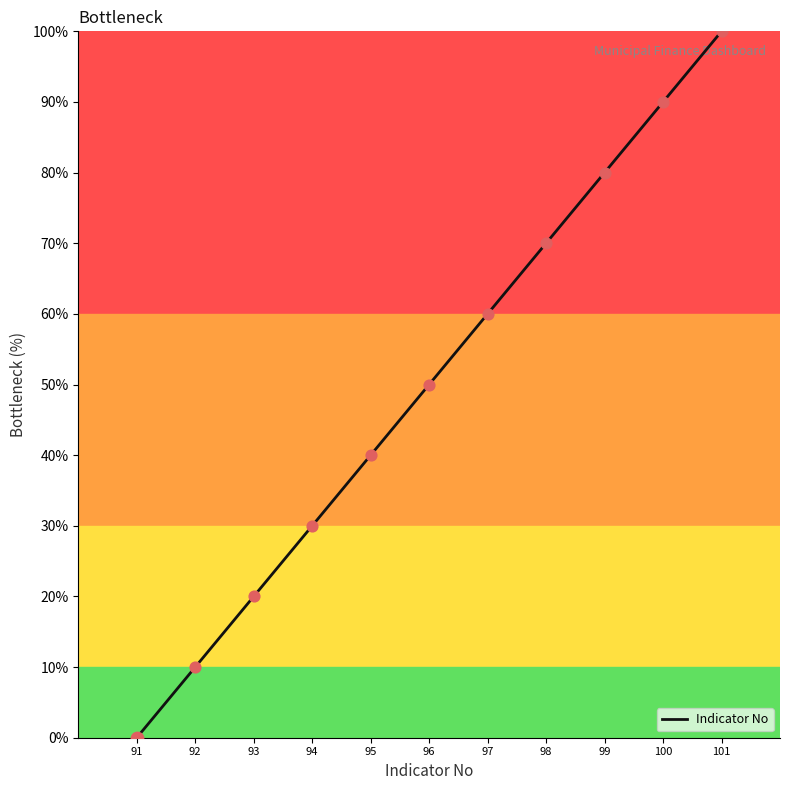

What is the ratio of the value at 95 to the value at 96?

0.8